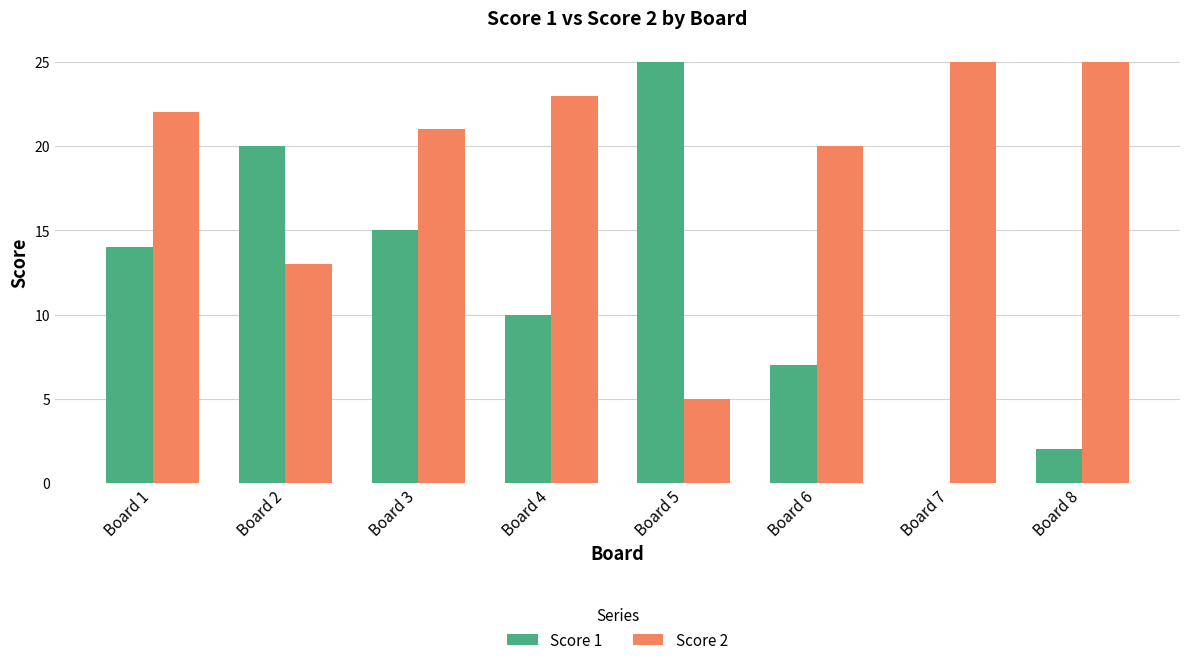

What are all the series names shown in the legend?

Score 1, Score 2